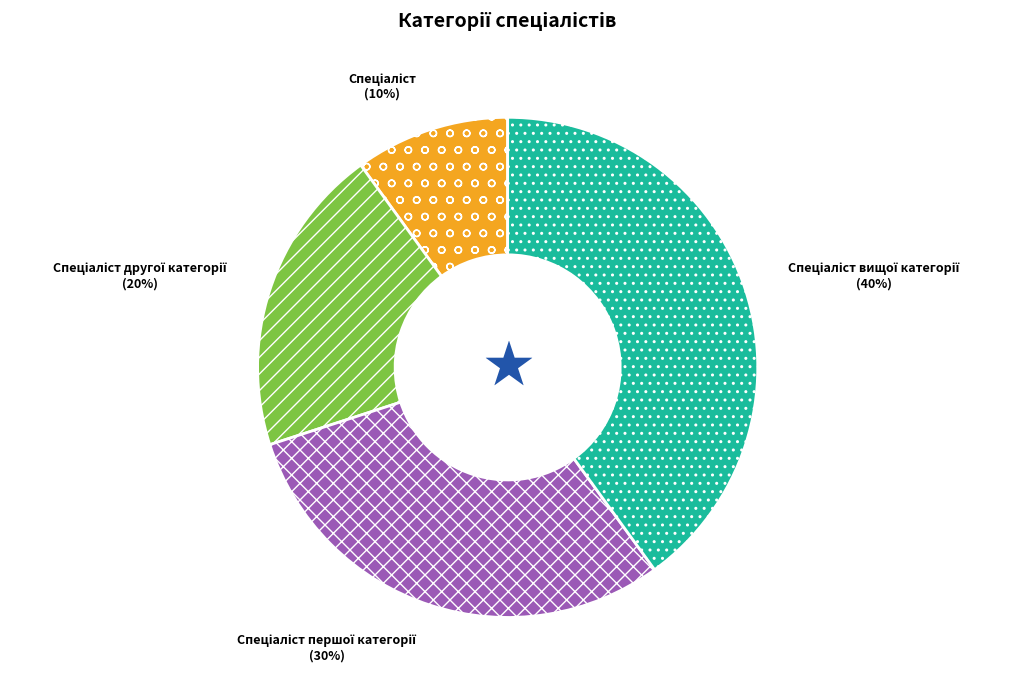

Is there a majority slice in this chart?

No